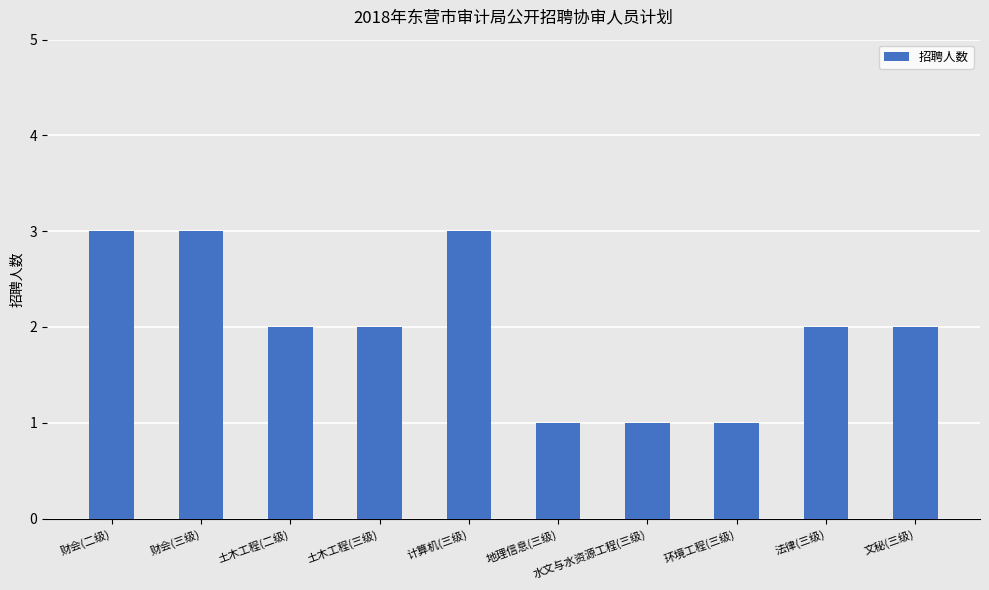

The value at 财会(三级) is 3. True or false?

True